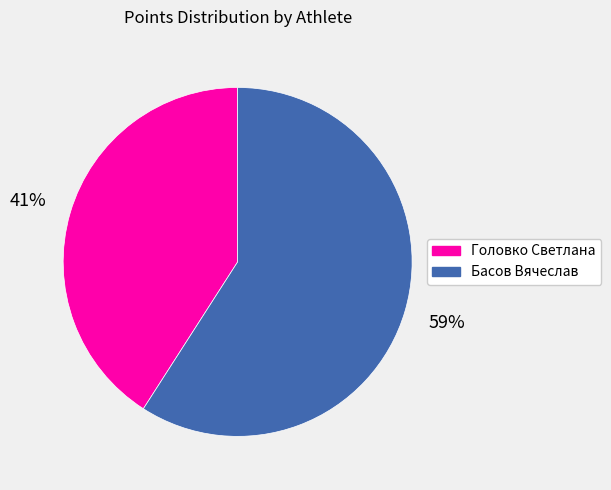

Rank the categories by value from lowest to highest.

Головко Светлана, Басов Вячеслав